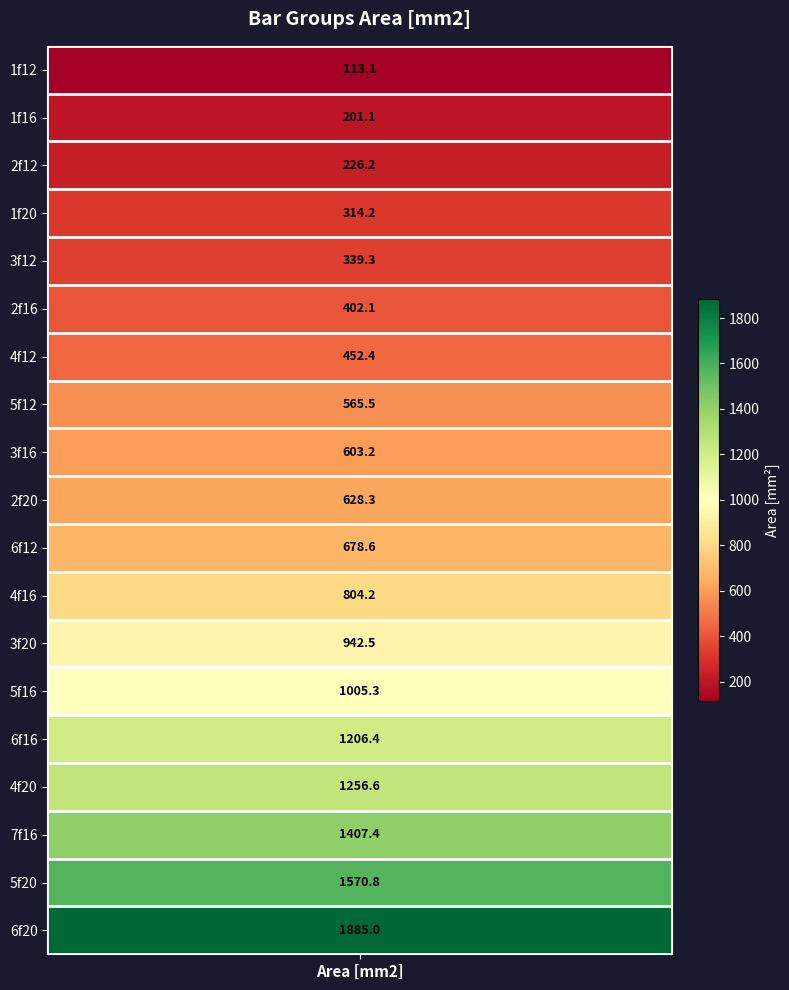

List the labels in order of value, smallest first.

0, 1, 2, 3, 4, 5, 6, 7, 8, 9, 10, 11, 12, 13, 14, 15, 16, 17, 18